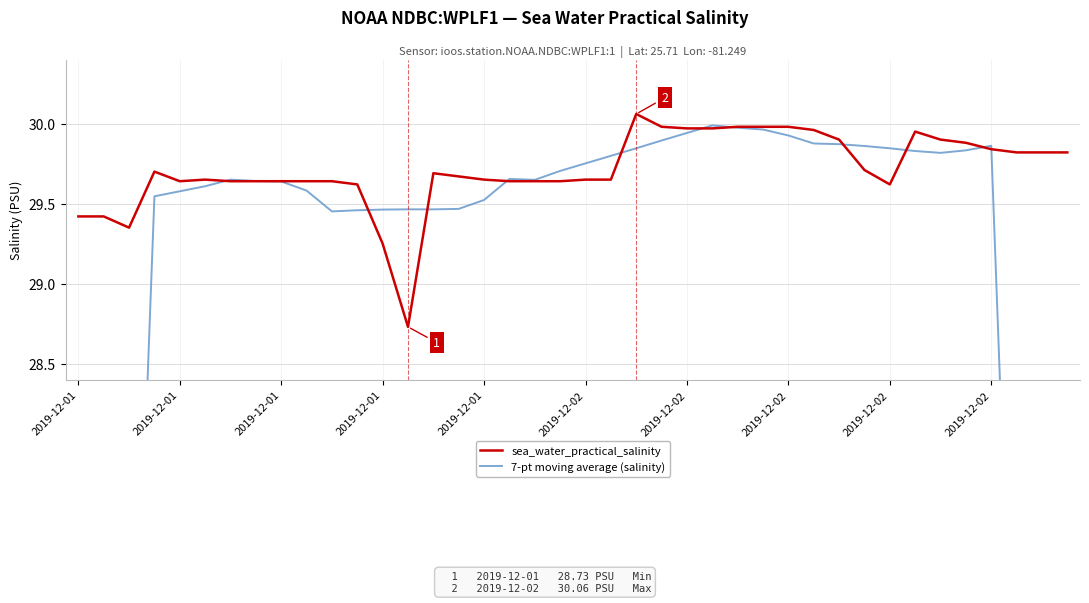

What is the maximum value shown in the chart?

30.1